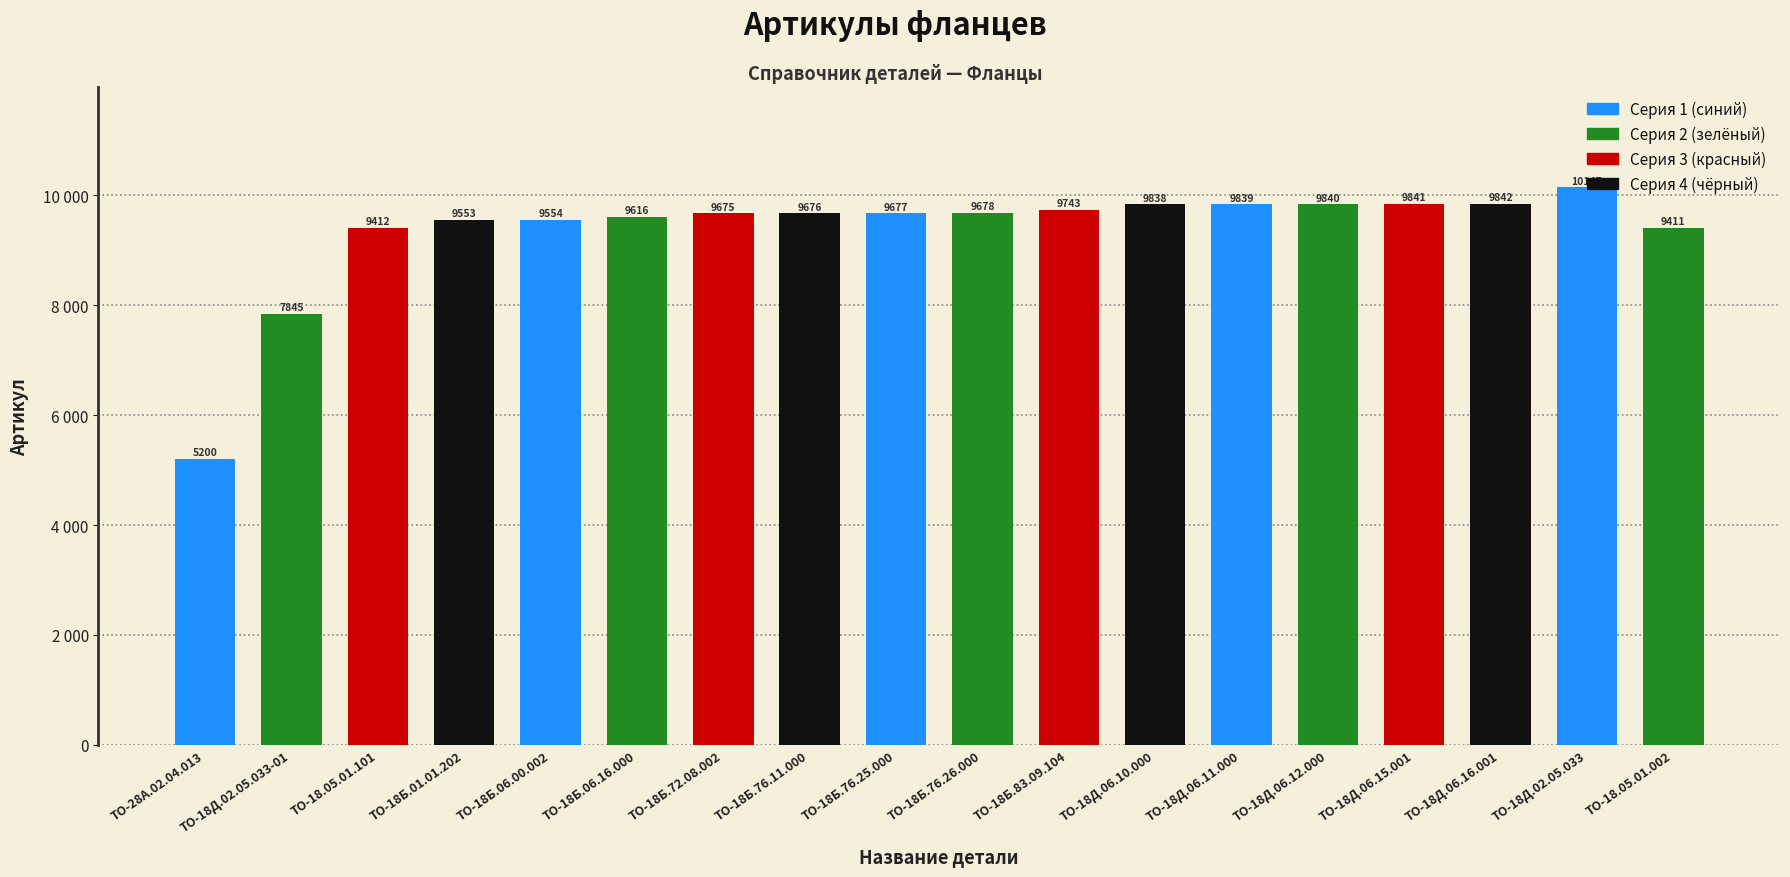

Does the chart contain any negative values?

No